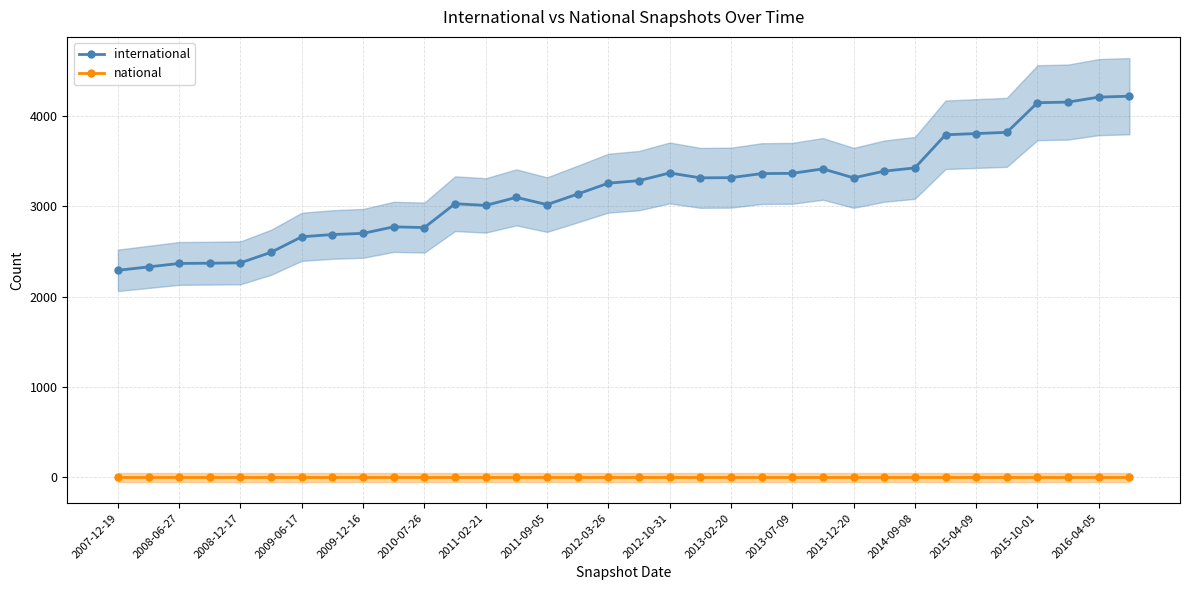

Which series has the largest range (max minus min)?

international